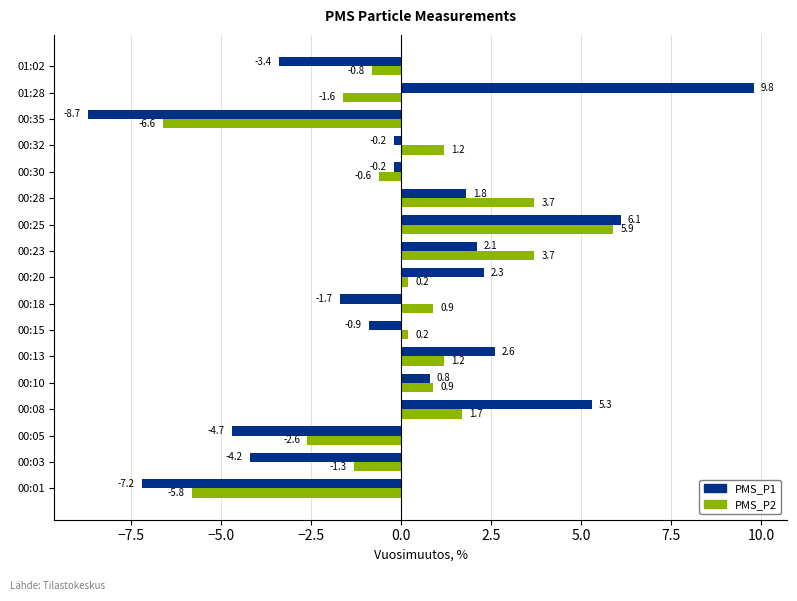

Which series has the widest spread of values?

PMS_P1